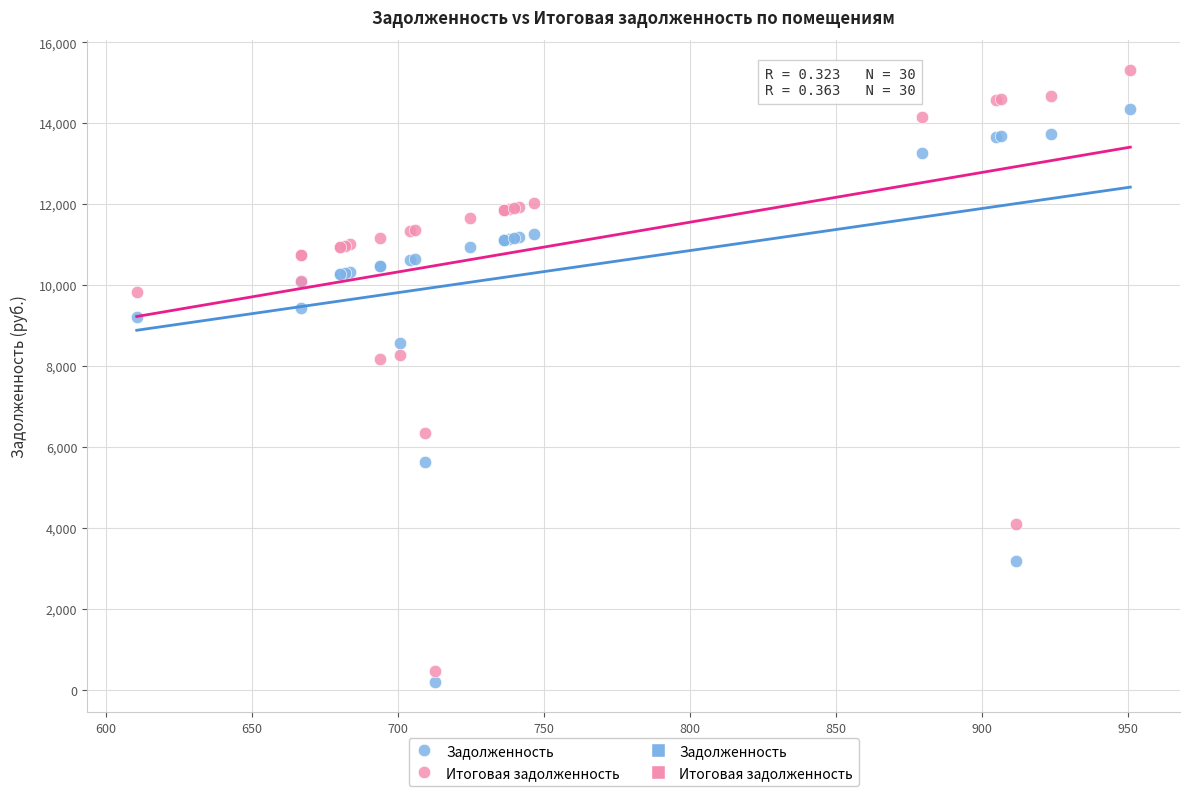

Which series contains the highest Y value?

Итоговая задолженность